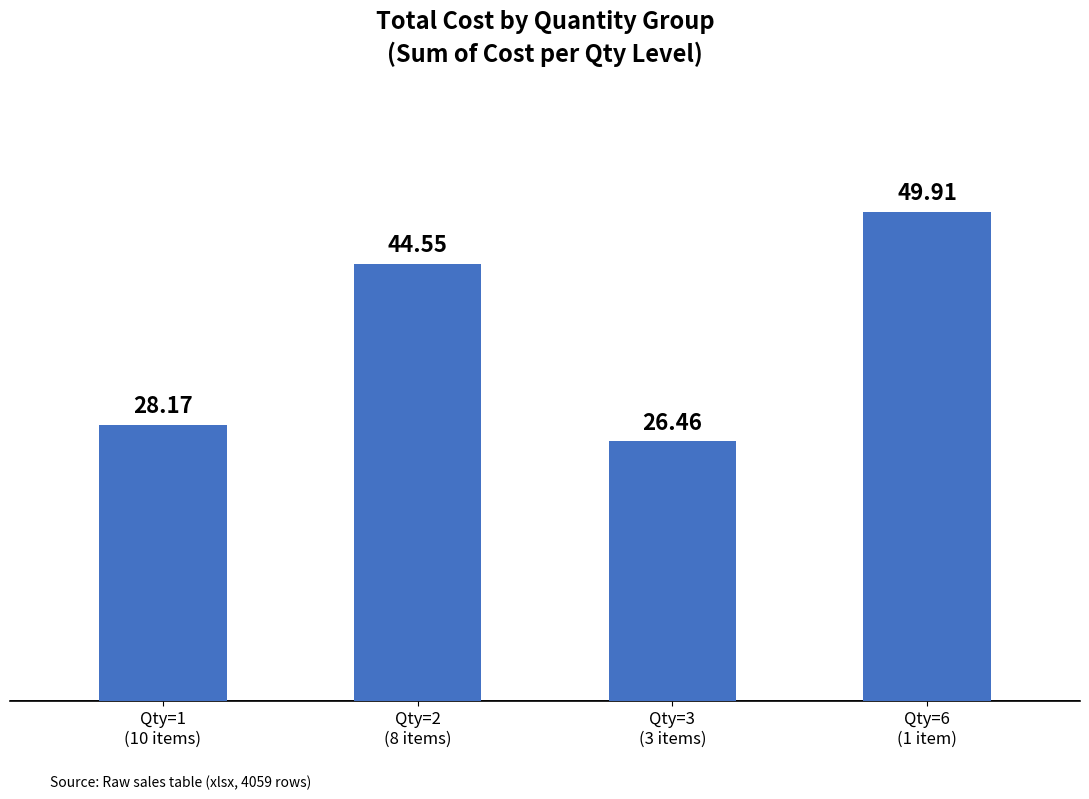

Rank the categories by value from lowest to highest.

Qty=3
(3 items), Qty=1
(10 items), Qty=2
(8 items), Qty=6
(1 item)